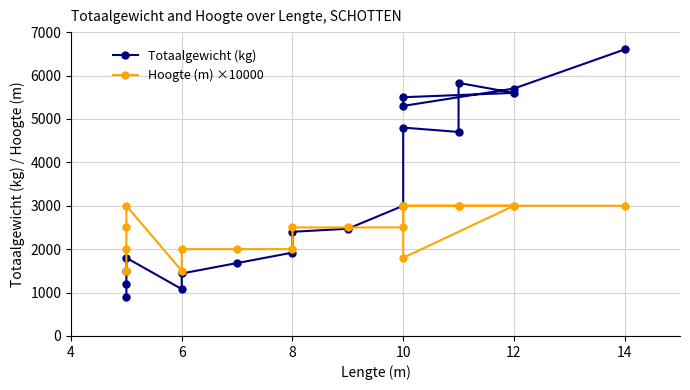

The value of Hoogte (m) ×10000 at 12 is 5341. True or false?

False